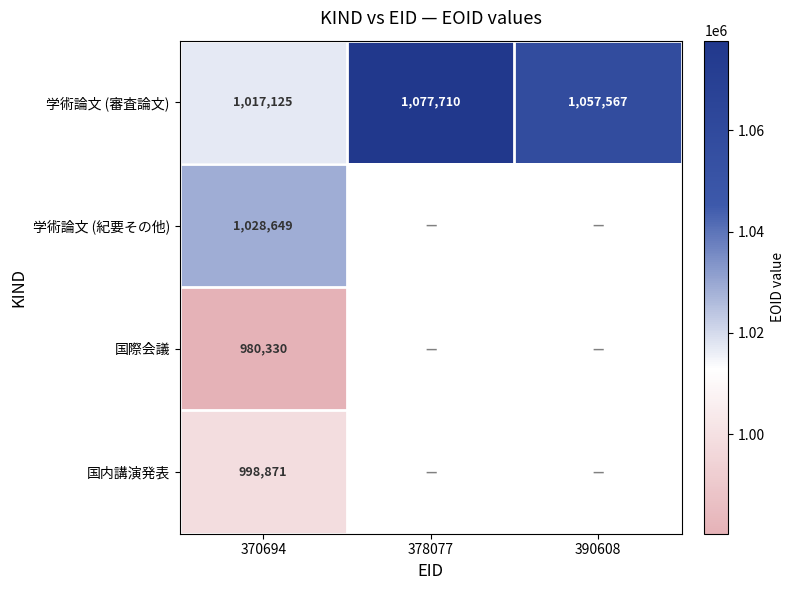

Which category has the highest value in the 学術論文 (審査論文) series?

378077